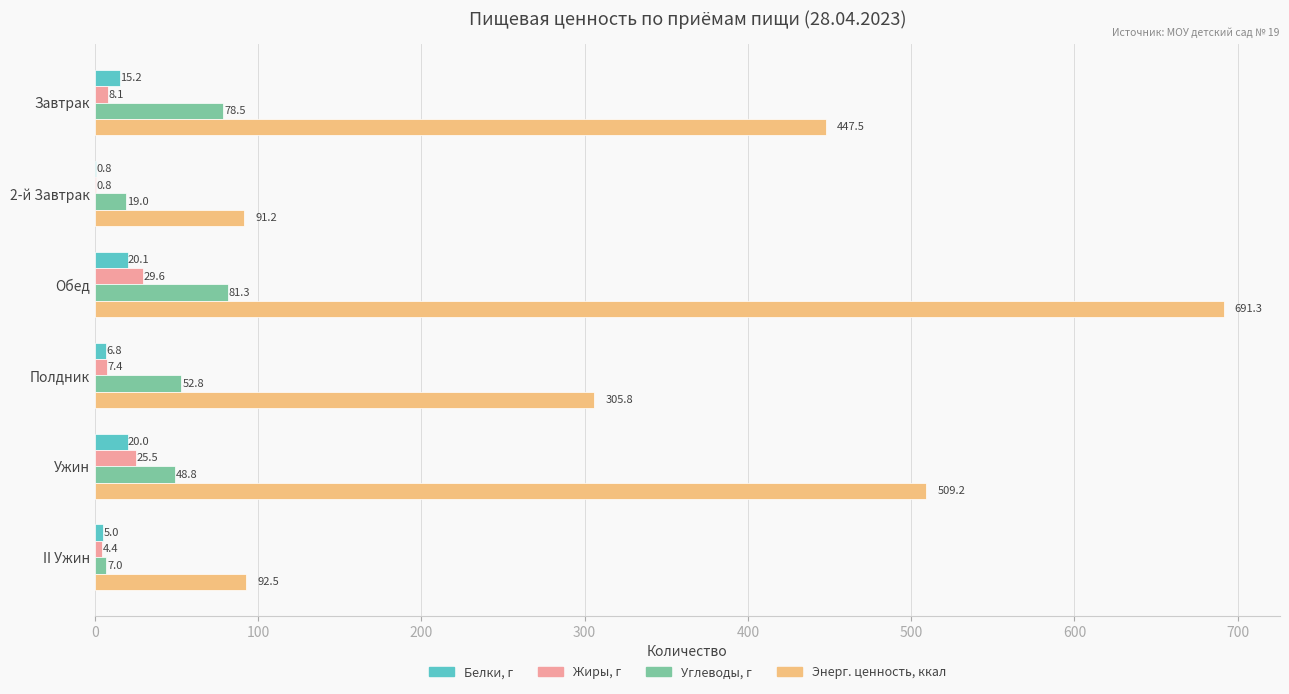

How many data points does each series have?

6